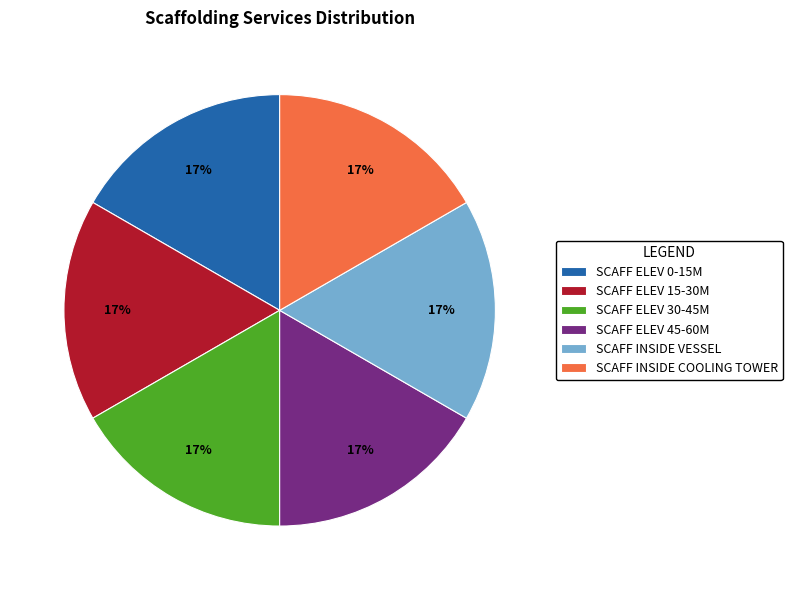

Does any single category account for the majority?

No